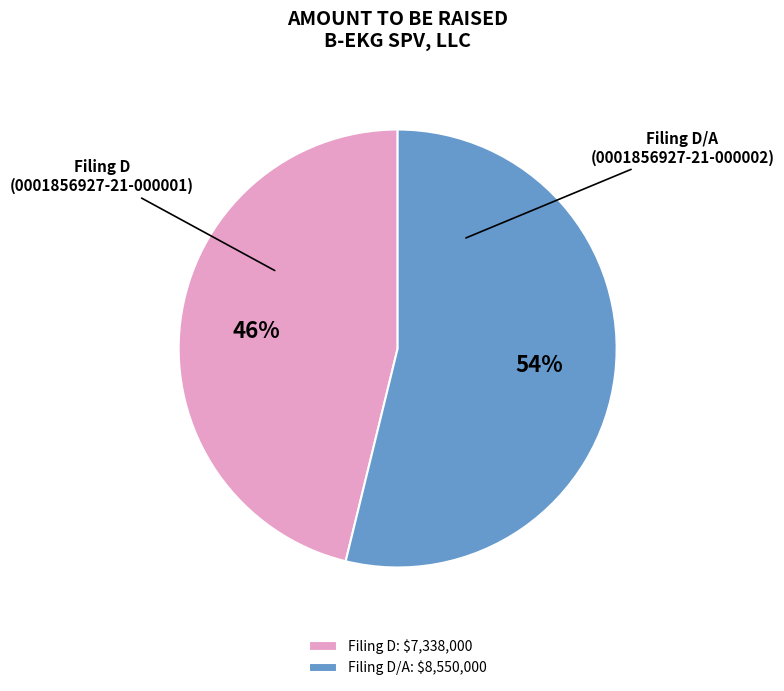

Is it true that Filing D/A: $8,550,000 is 54% of the pie?

True